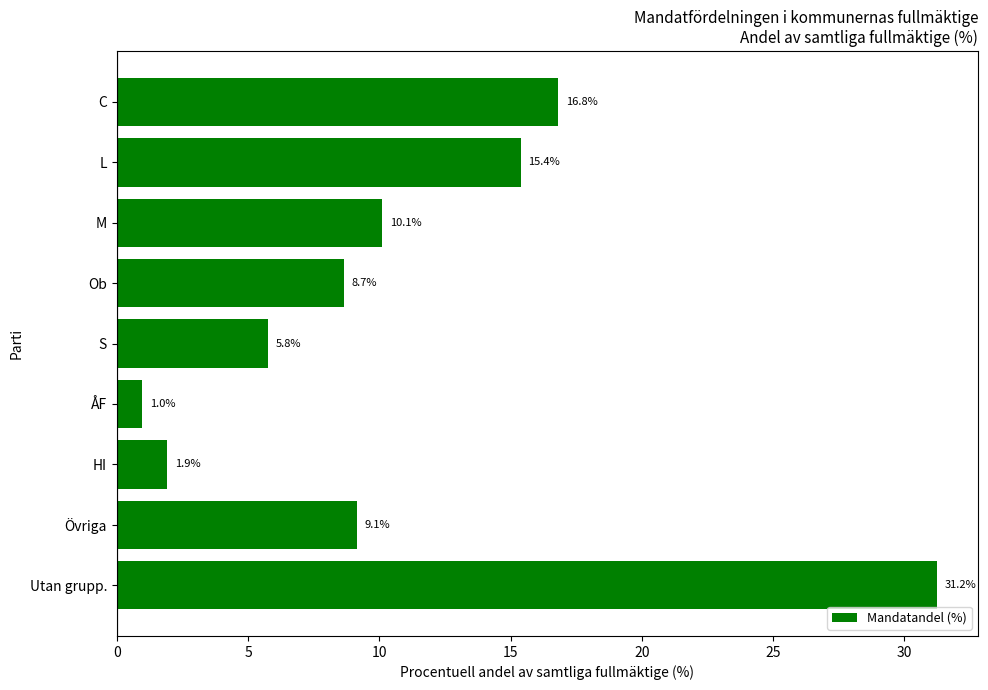

What is the change in value from C to HI?

-14.9